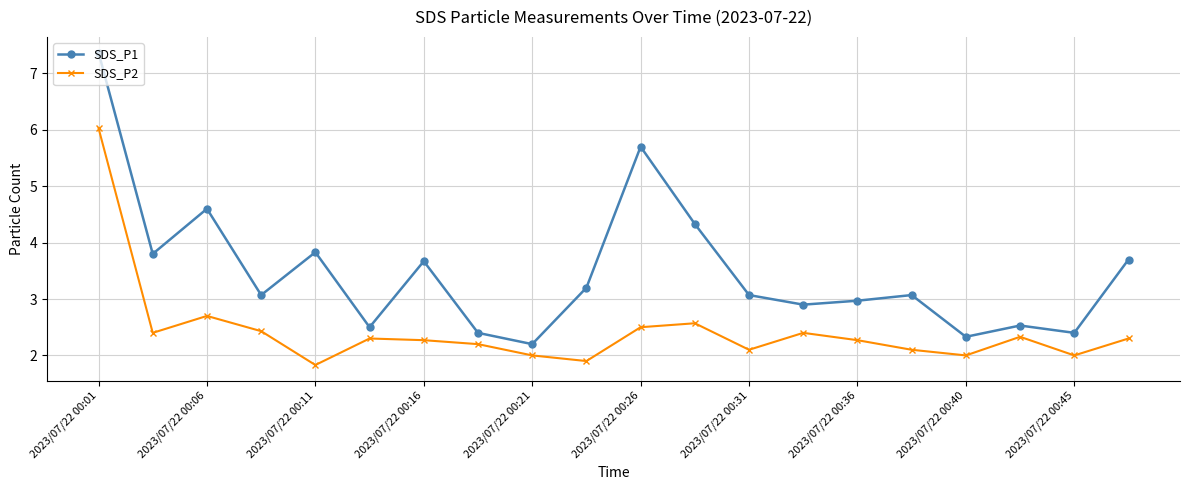

What is the value of the SDS_P2 point at the 7th from the left?

2.3